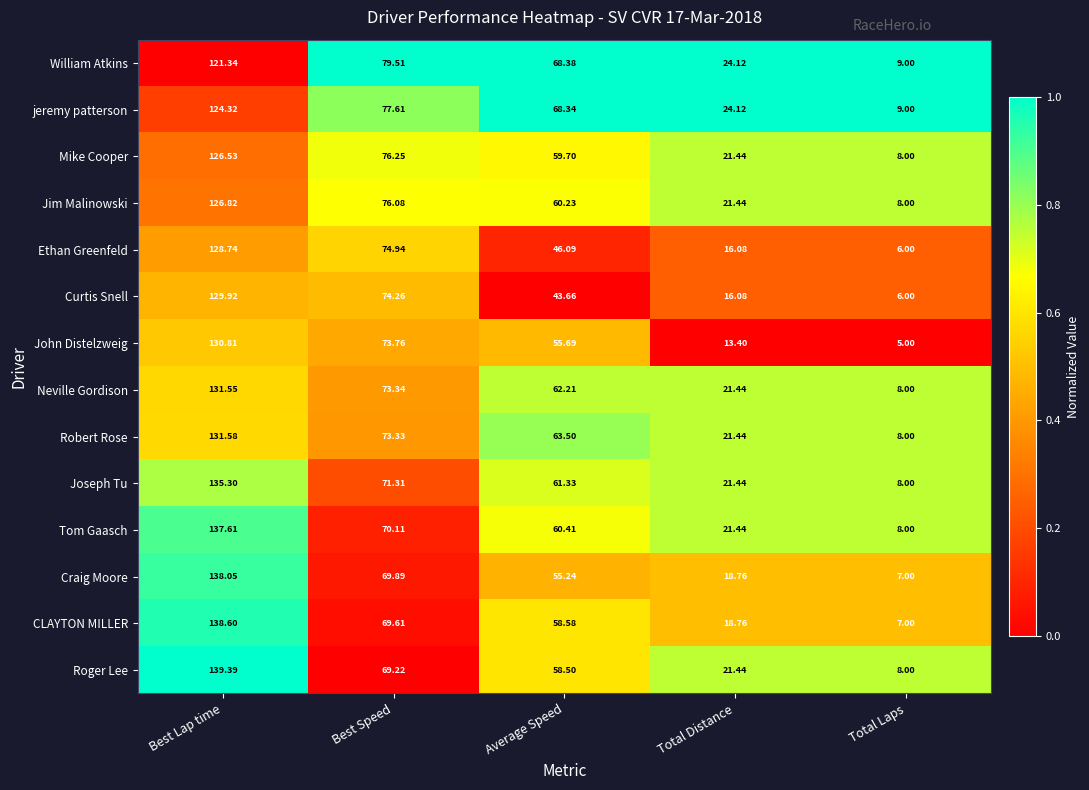

What is the maximum value shown in the chart?

139.4